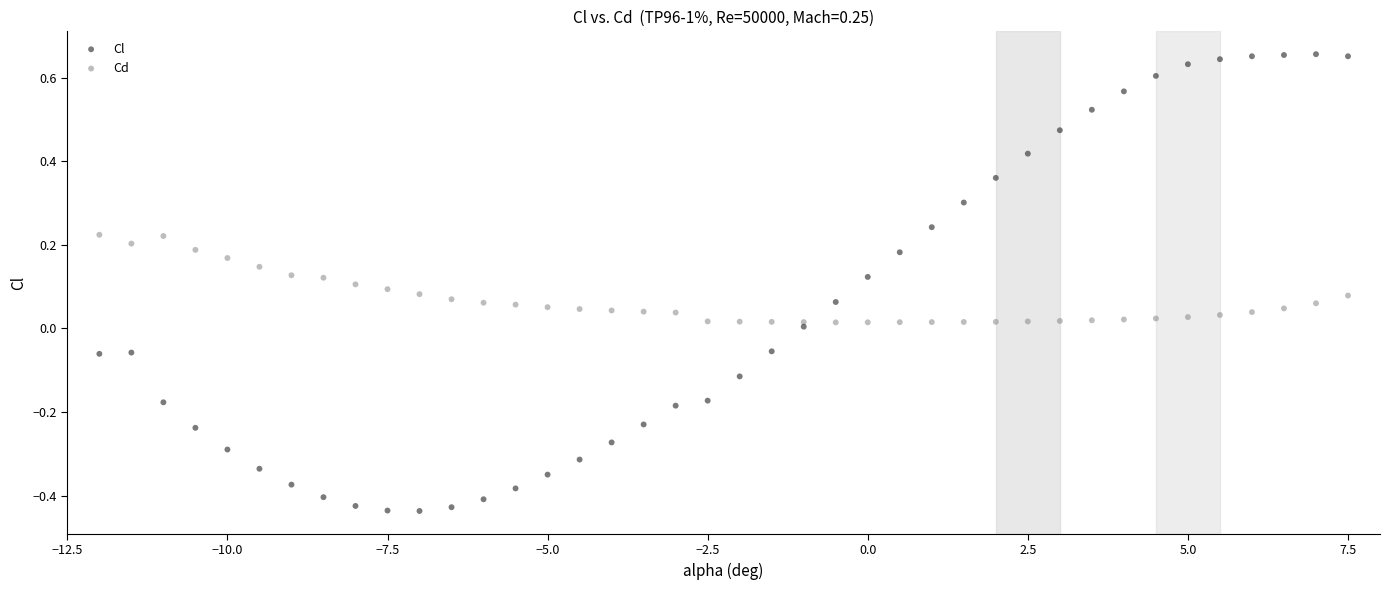

Which series contains the lowest Y value?

Cl